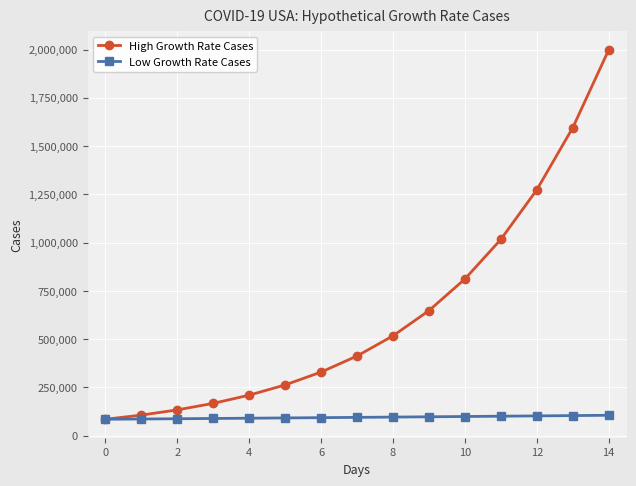

List the series in order of their overall mean, lowest first.

Low Growth Rate Cases, High Growth Rate Cases